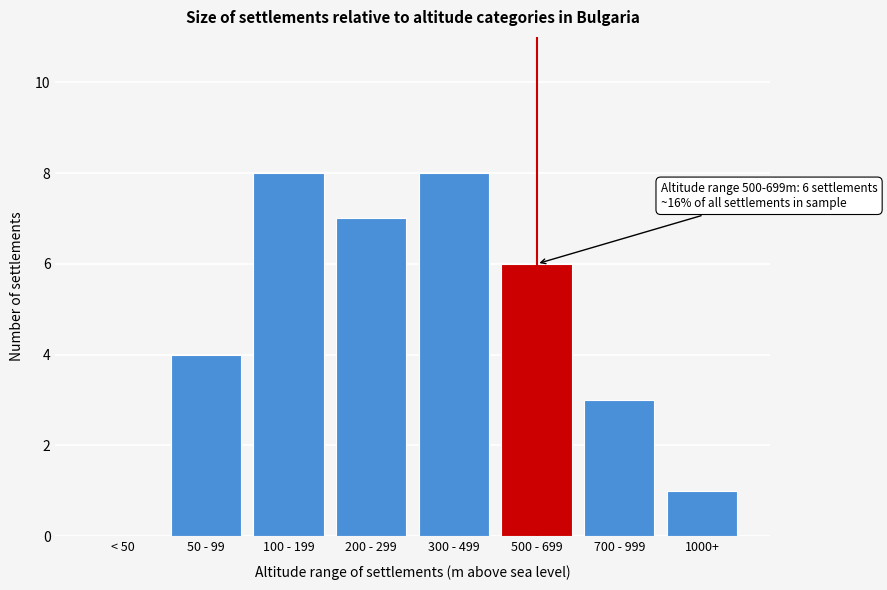

Reading left to right, list all the values displayed in this chart.

< 50=0	50 - 99=4	100 - 199=8	200 - 299=7	300 - 499=8	500 - 699=6	700 - 999=3	1000+=1